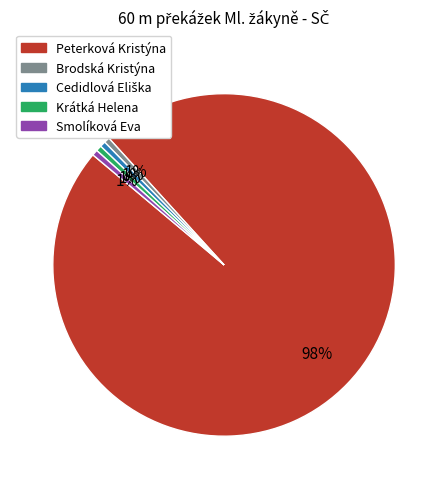

Do Brodská Kristýna and Peterková Kristýna together represent more than half of the pie?

Yes